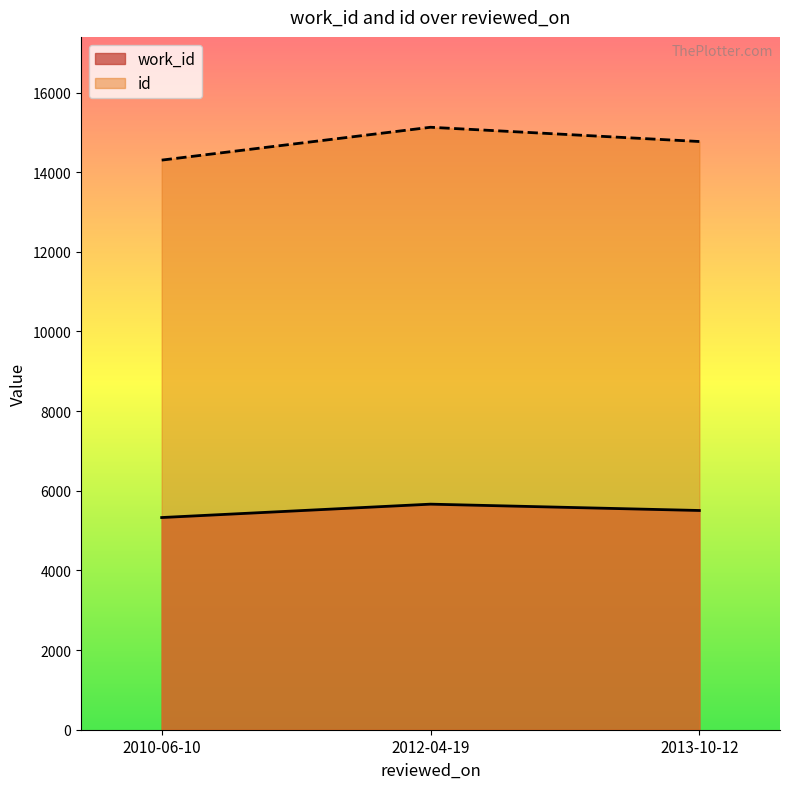

At how many categories does at least one series exceed 8288?

3